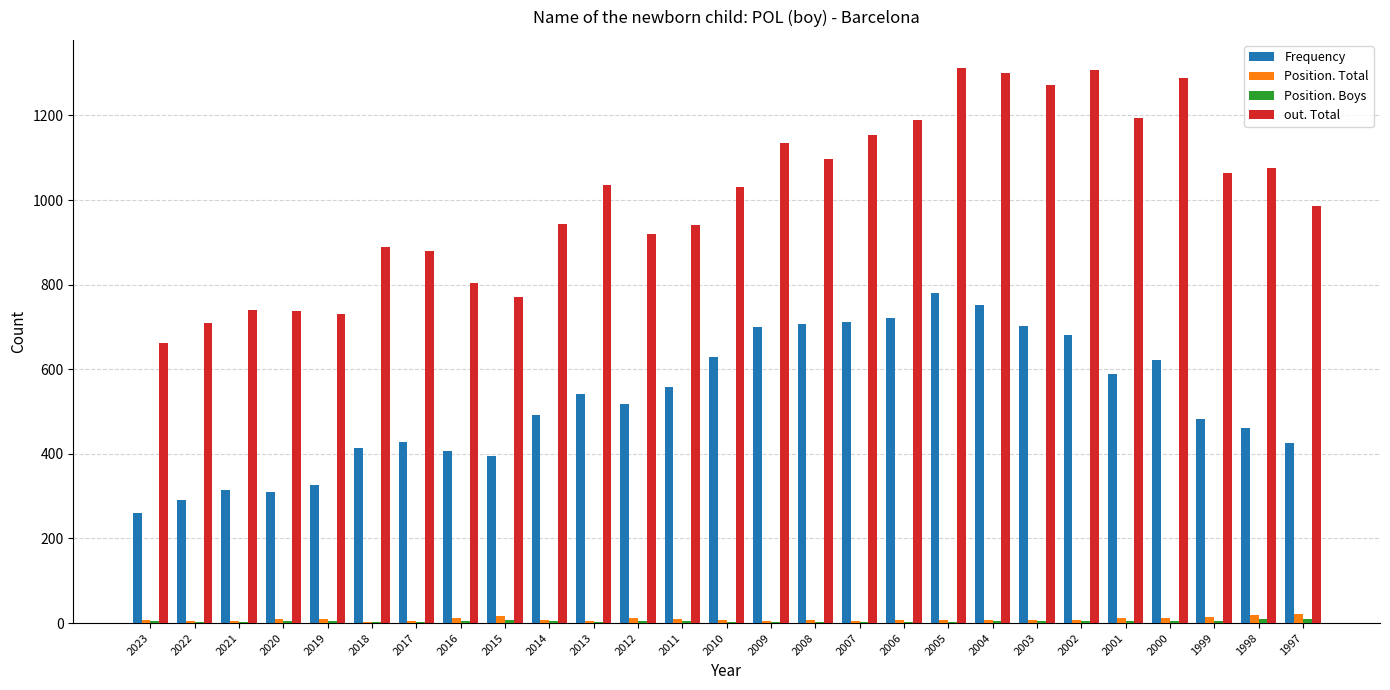

Which series has the largest total across all categories?

out. Total